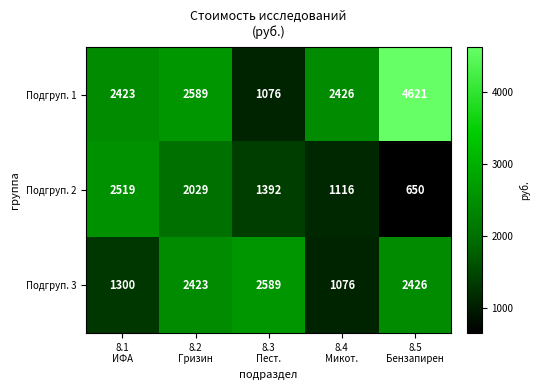

What is the highest value of the Подгруп. 1 series?

4621